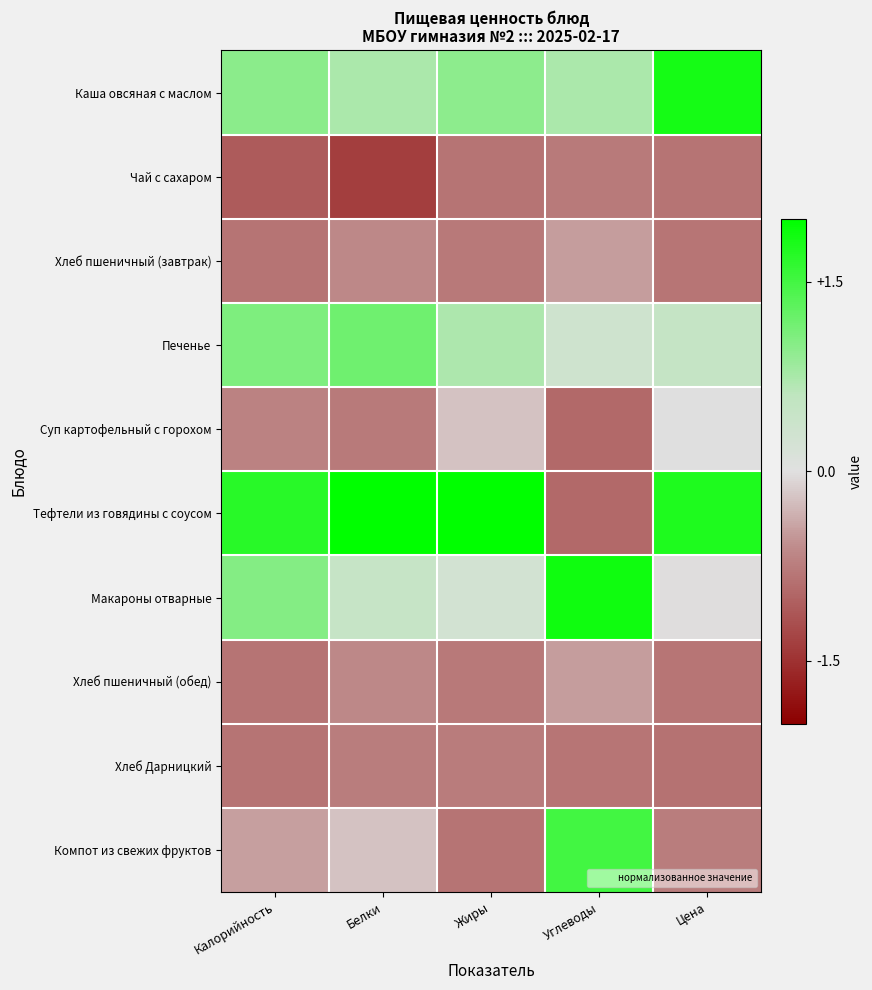

At which category is the sum across all series the highest?

Углеводы